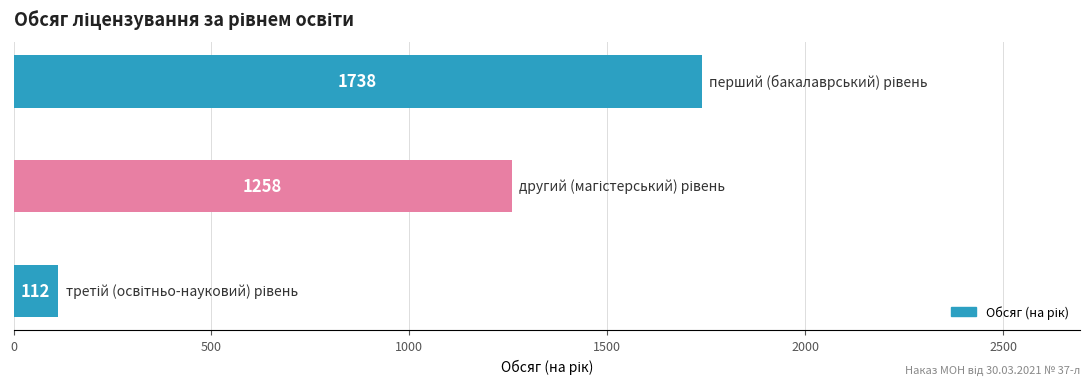

Count the values in the range 112 to 1738.

3